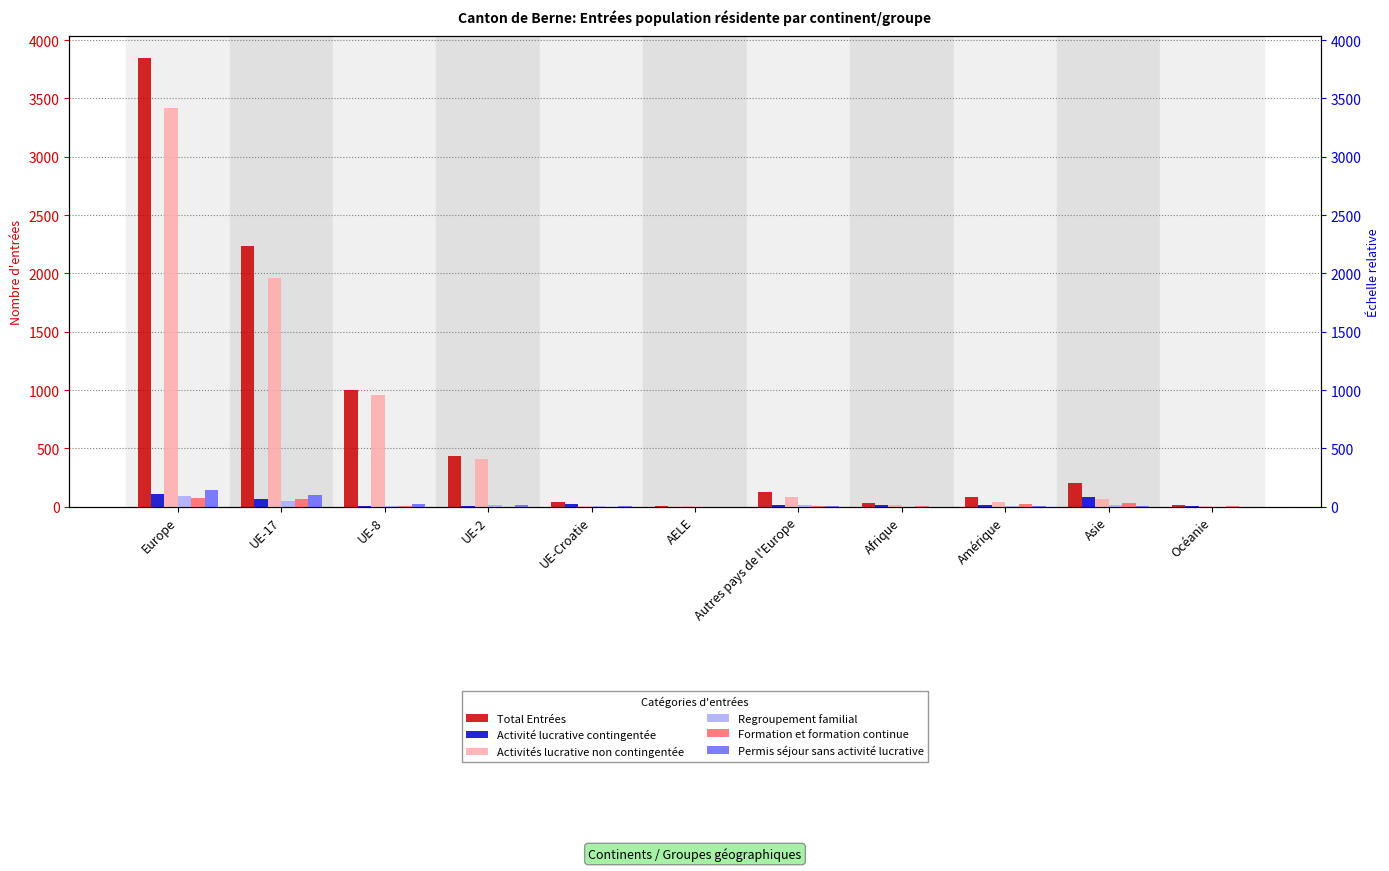

Between AELE and Autres pays de l'Europe, which is larger?

Autres pays de l'Europe